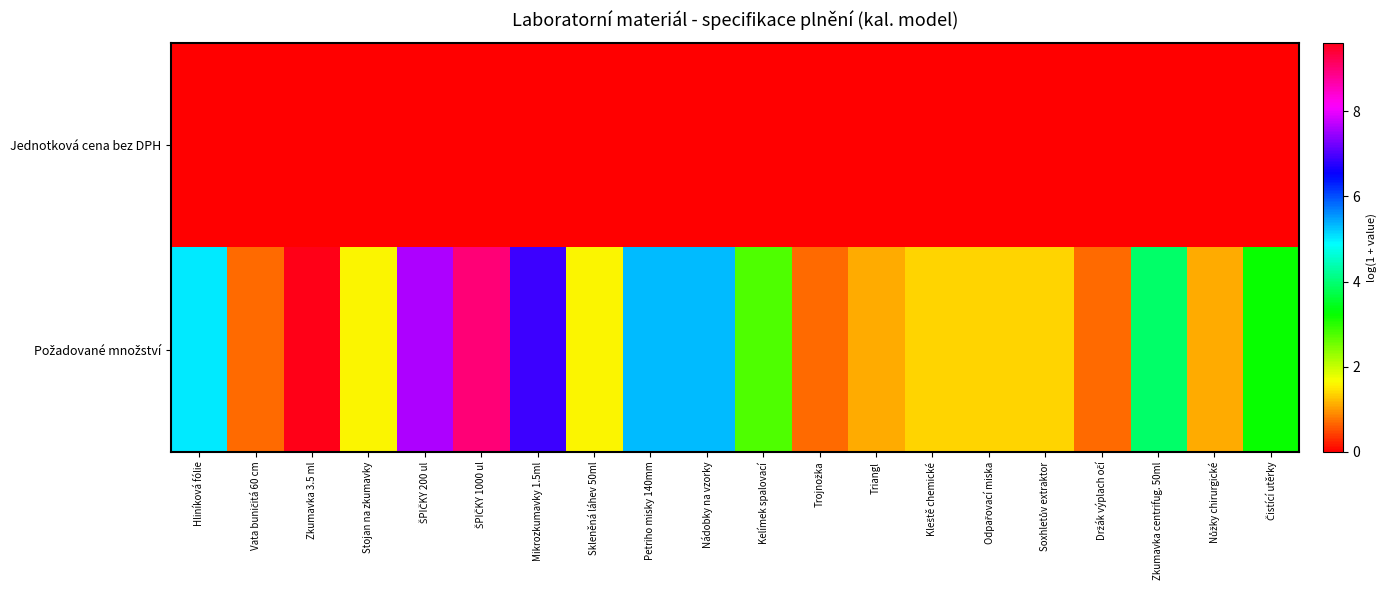

At which category is the sum across all series the highest?

Zkumavka 3.5 ml